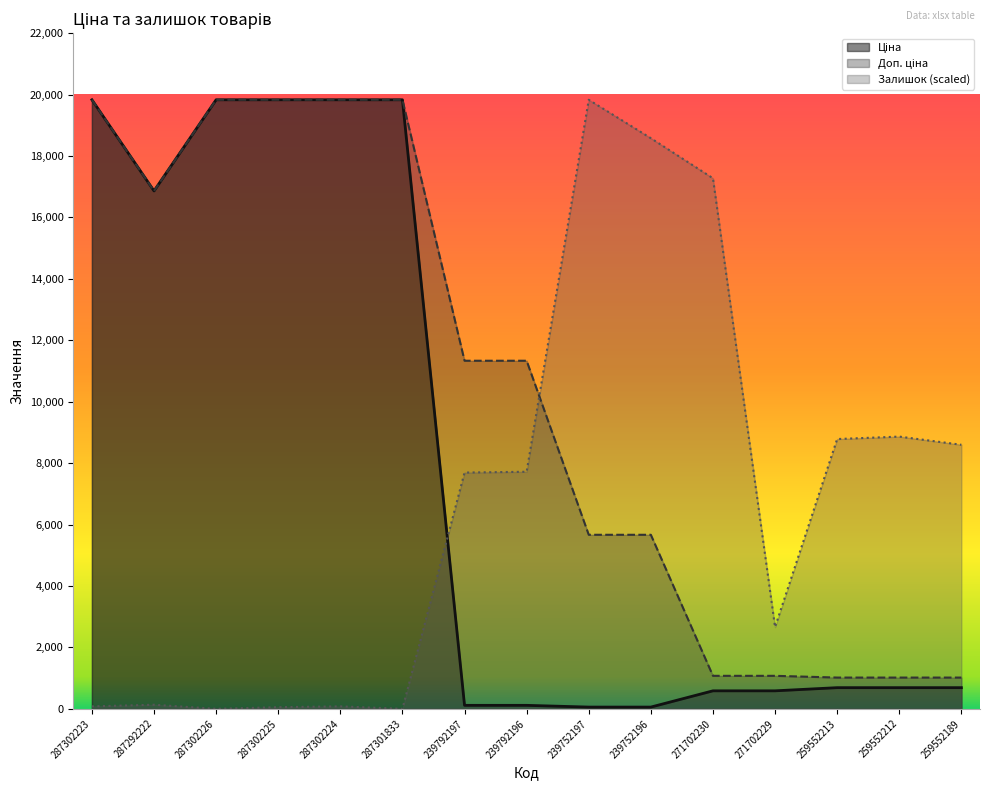

How many data points in Залишок are above 7692?

8